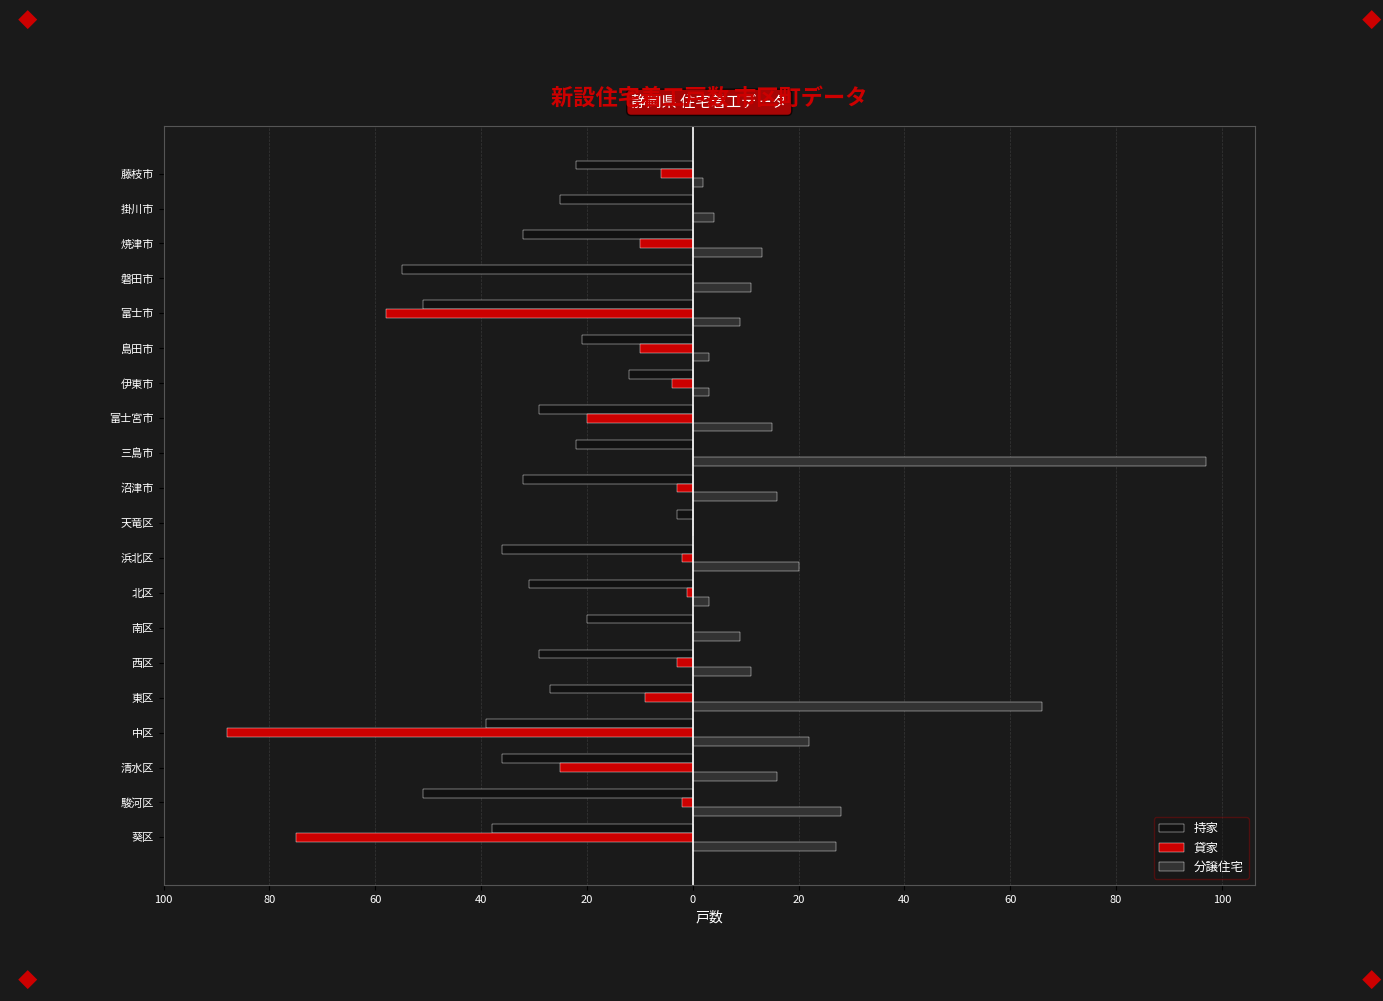

What are all the series names shown in the legend?

持家, 貸家, 分譲住宅